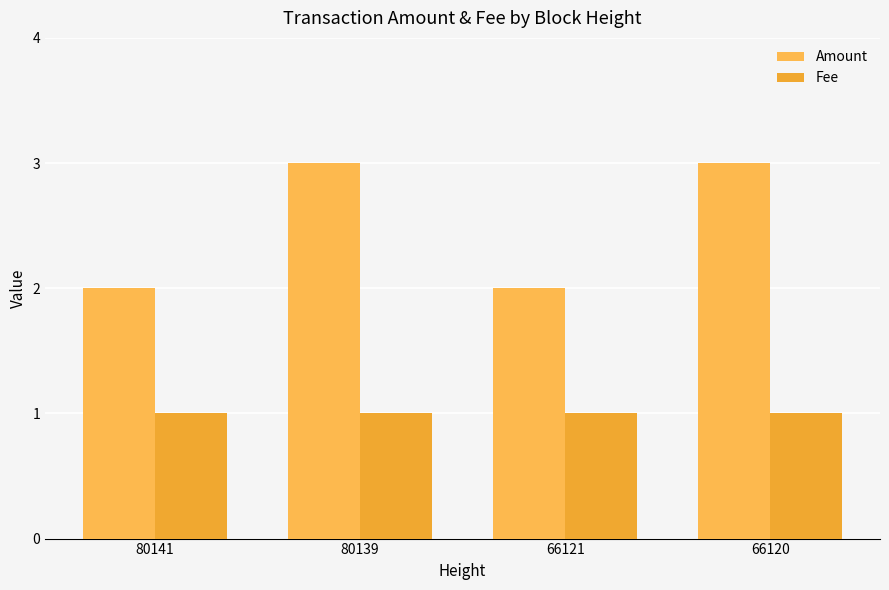

What is the difference between the maximum and second lowest values in the Amount series?

1